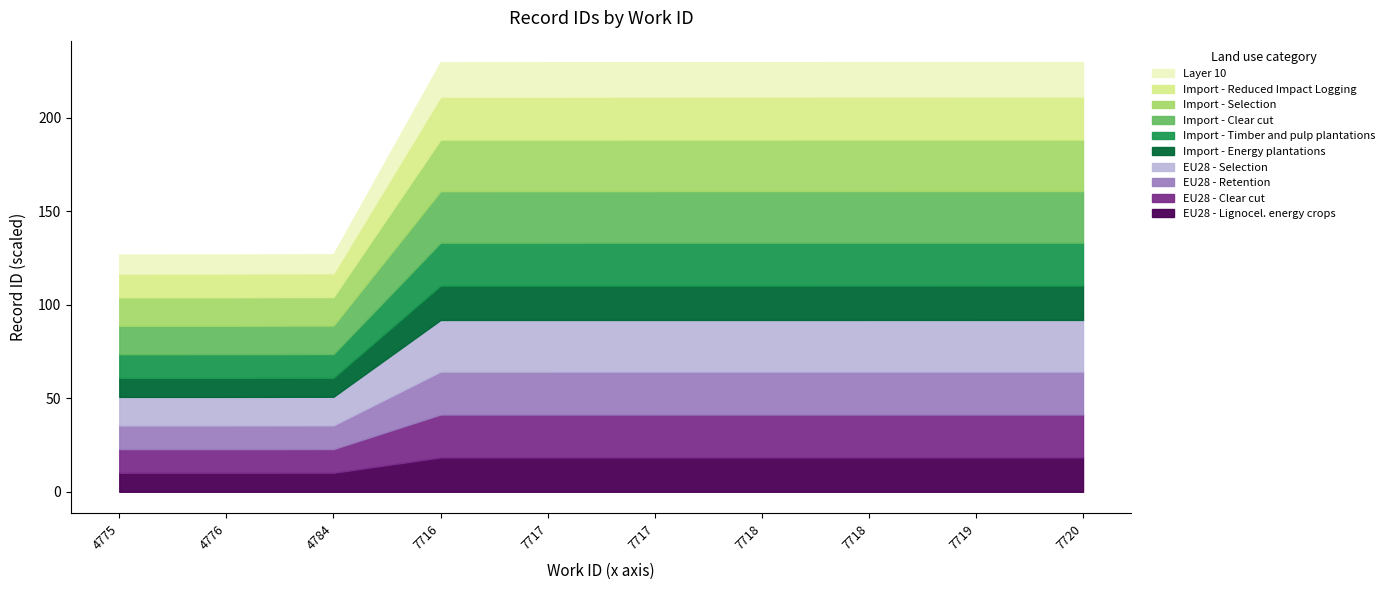

List the labels in order of value, smallest first.

4775, 4776, 4784, 7716, 7717, 7717, 7718, 7718, 7719, 7720